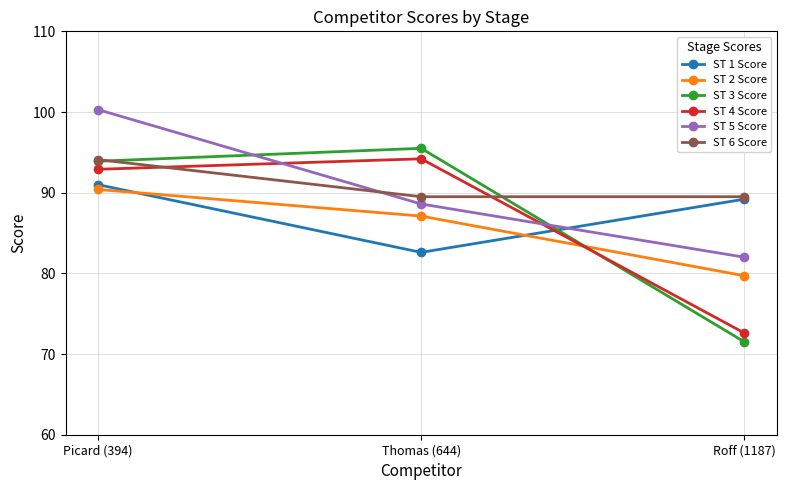

What is the highest value of the ST 5 Score series?

100.3